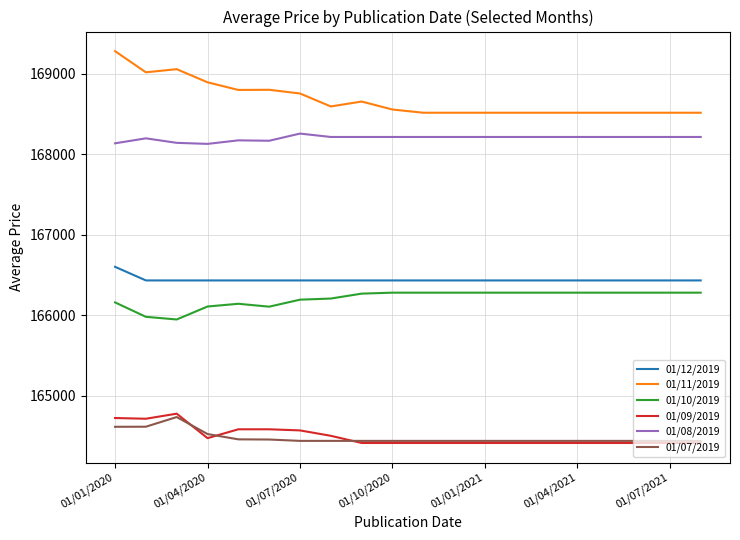

How many lines are shown in the chart?

6